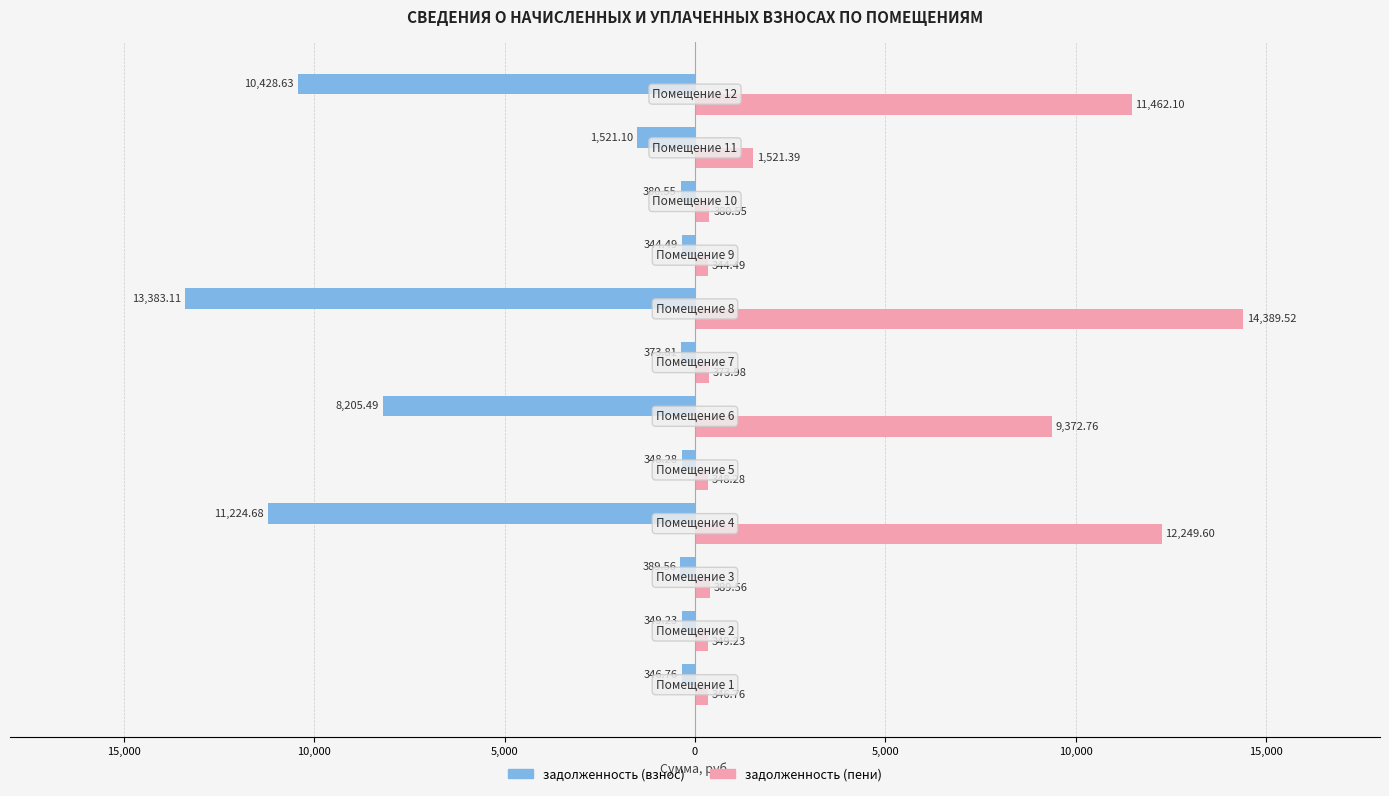

What is the difference between the maximum and second lowest values in the задолженность (пени) series?

14042.8